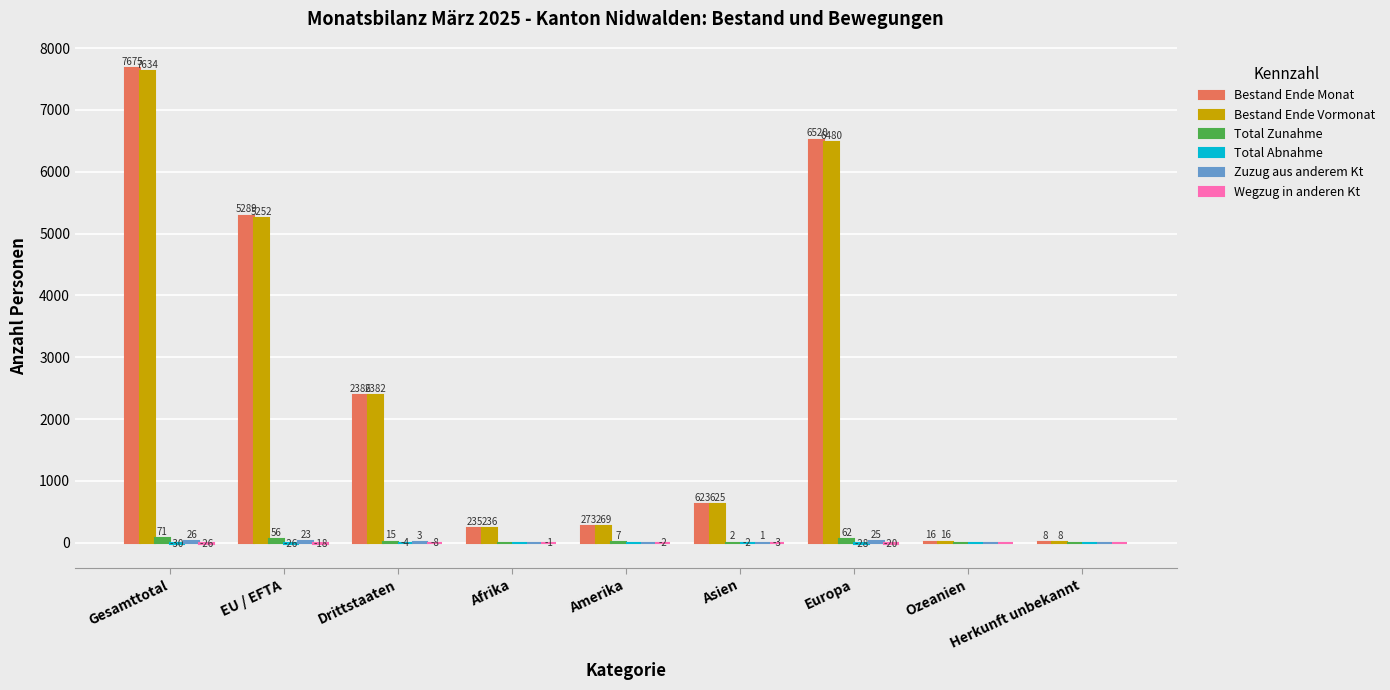

How many distinct data groups are displayed?

6